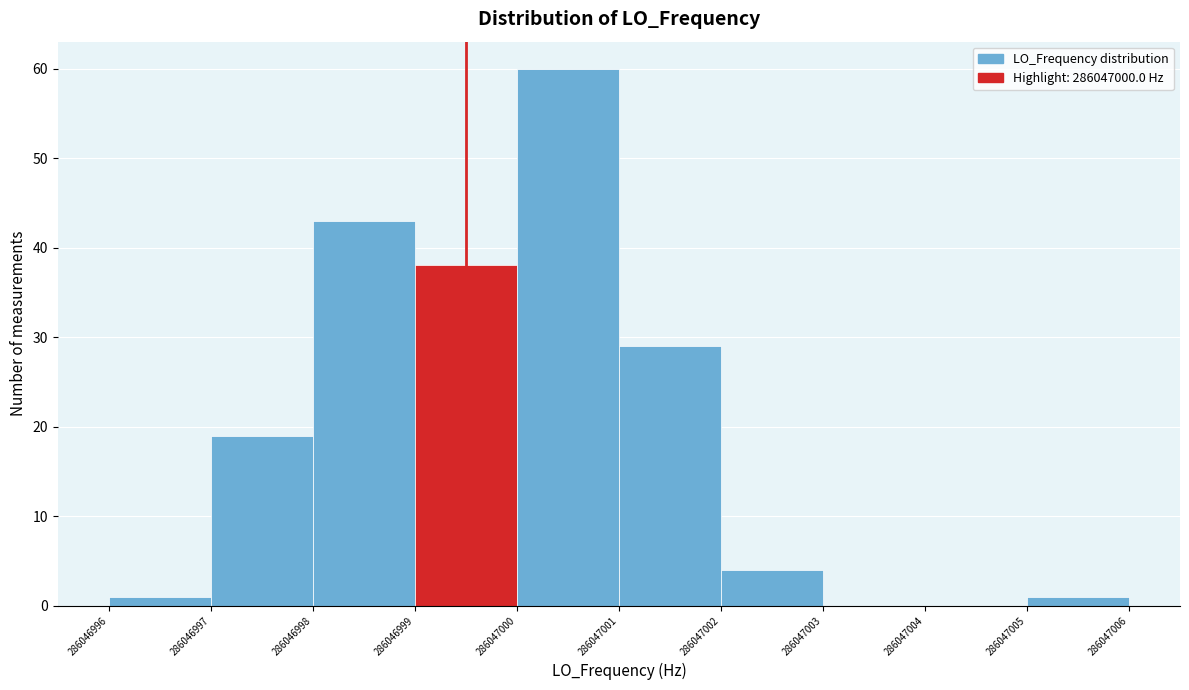

Reading left to right, what are all the values shown in this chart?

286046996=1	286046997=19	286046998=43	286046999=38	286047000=60	286047001=29	286047002=4	286047003=0	286047004=0	286047005=1